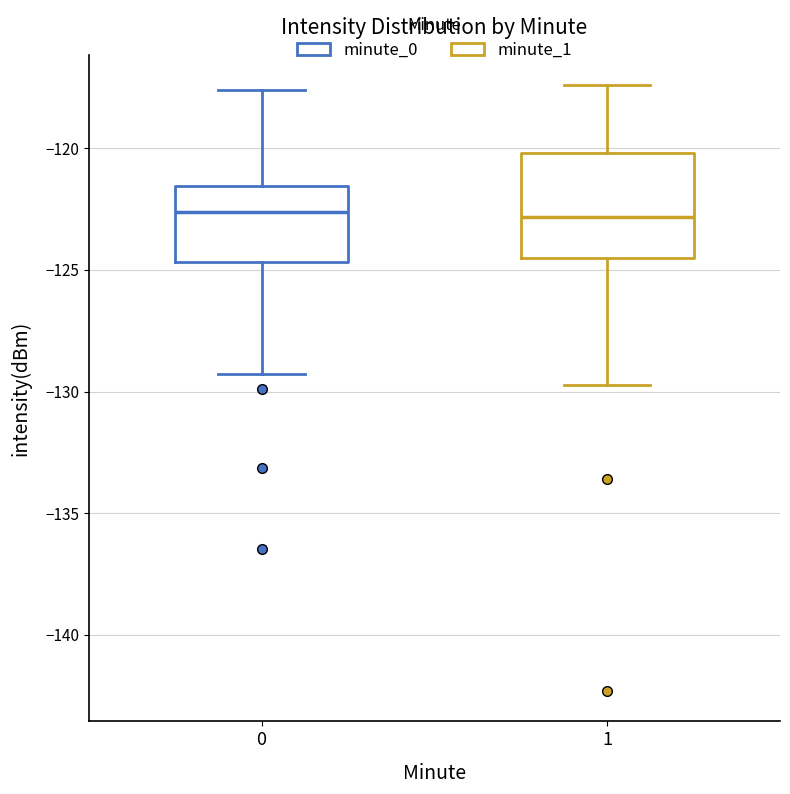

Reading left to right, transcribe this box plot: for each box, give where its median line is, the range the box spans, and where its two whiskers end, as read against the y-axis. The values are not printed on the chart, so give them approximately, as read against the axis.

0: median -122.5, box -124.5 to -121.5, whiskers -129.5 to -117.5
1: median -123.0, box -124.5 to -120.0, whiskers -129.5 to -117.5